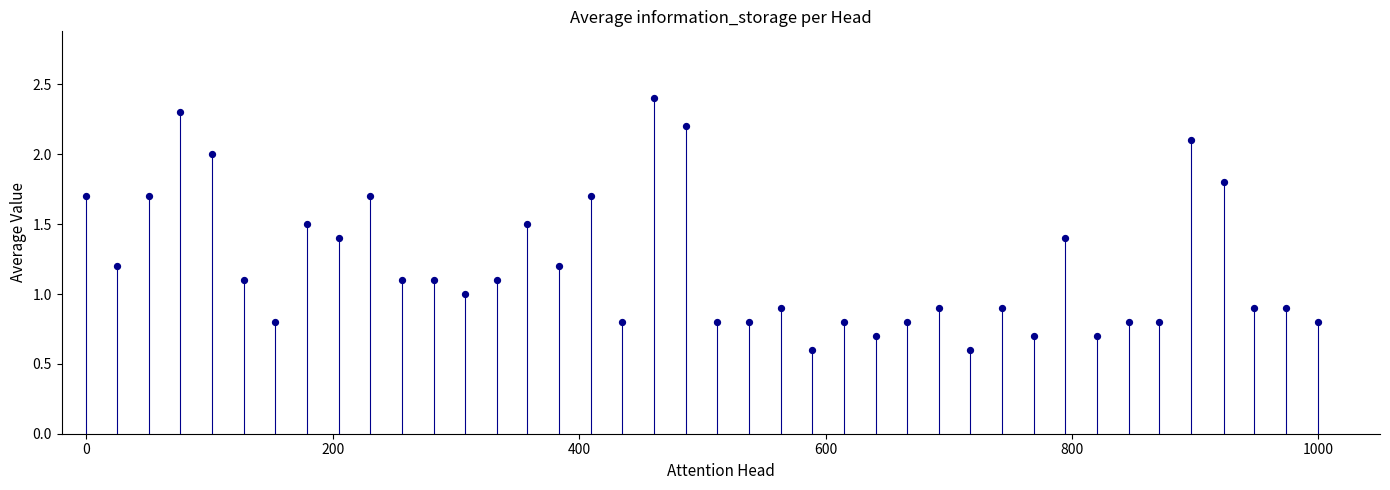

What is the range of X values (max minus min)?

1000.0